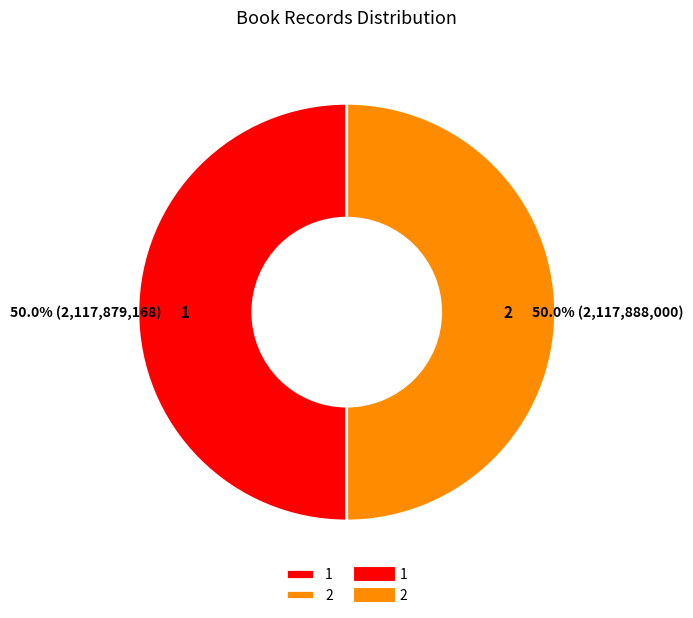

Approximately how many times larger is the value at 1 compared to 2?

1.0